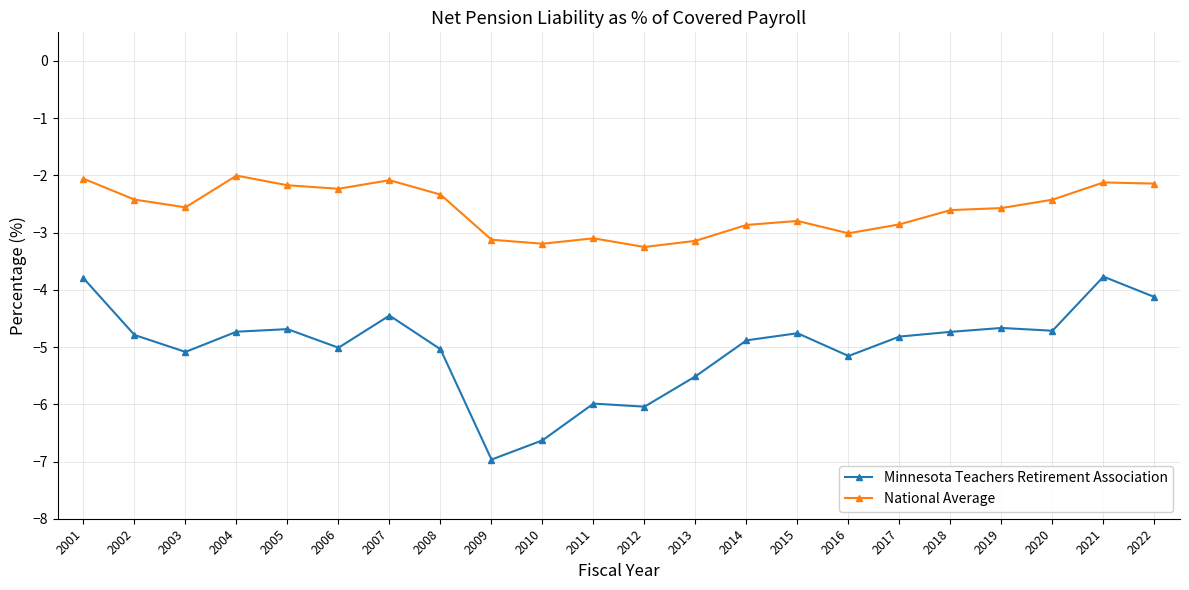

True or false: Minnesota Teachers Retirement Association and National Average intersect in this chart.

False